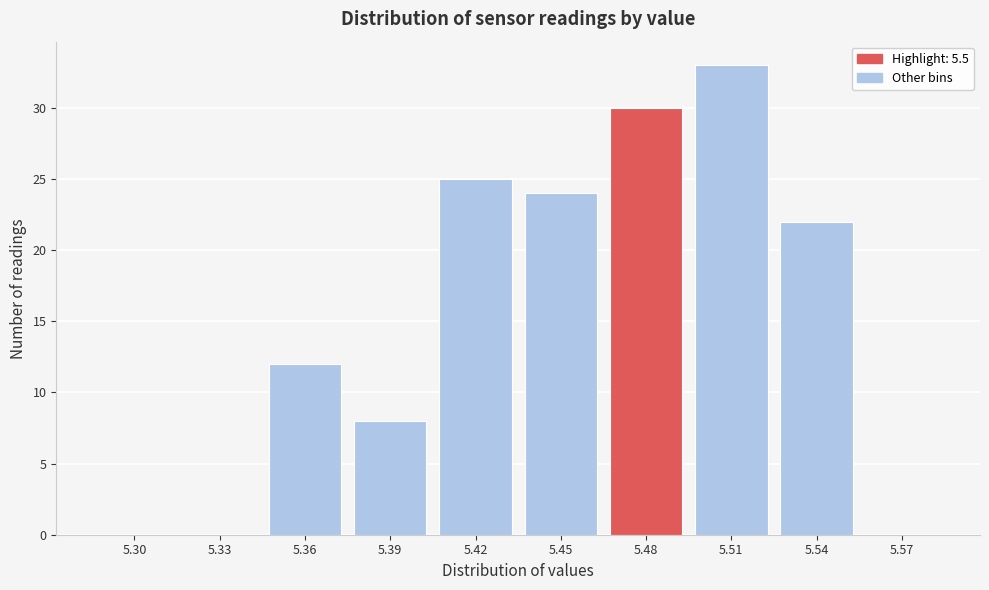

Reading right to left, list all the values displayed in this chart.

5.57=0	5.54=22	5.51=33	5.48=30	5.45=24	5.42=25	5.39=8	5.36=12	5.33=0	5.30=0